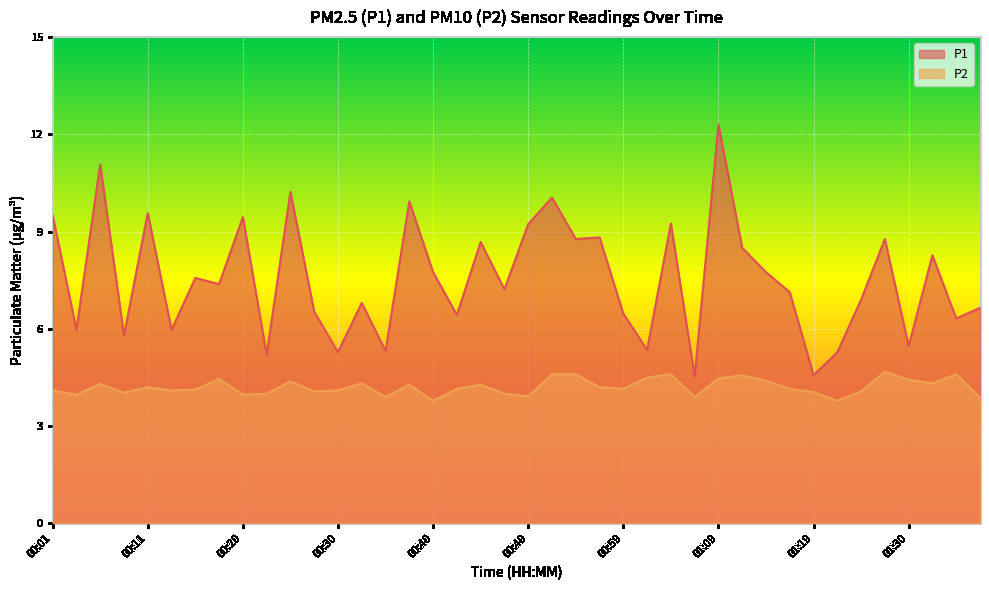

True or false: P1 and P2 intersect in this chart.

False